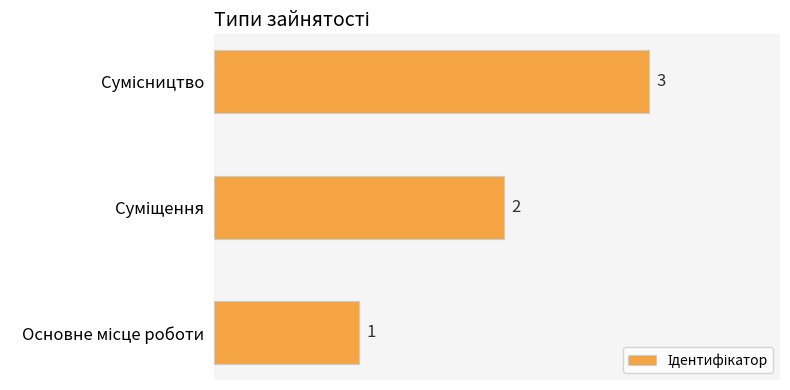

Count the values in the range 1 to 3.

3